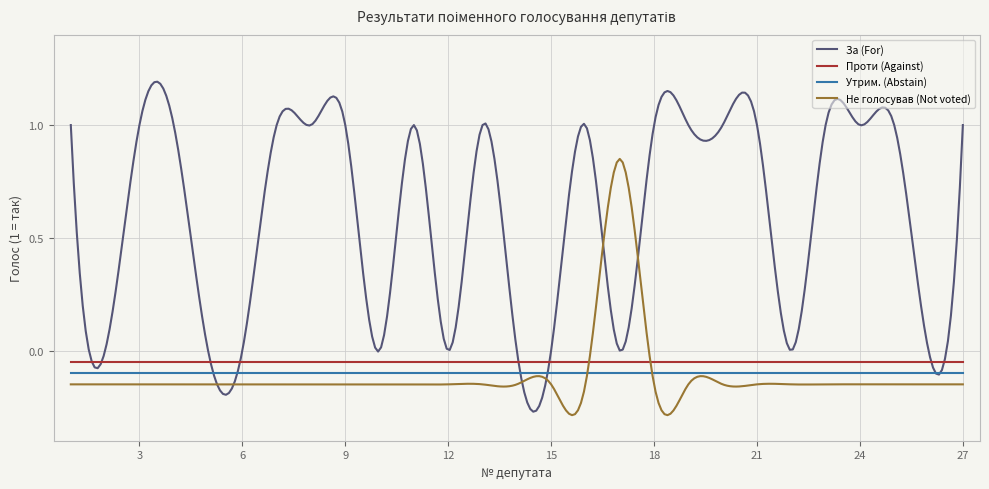

Reading left to right, extract all data points from this chart.

За (For): 1	0	1	1	0	0	1	1	1	0	1	0	1	0	0	1	0	1	1	1	1	0	1	1	1	0	1
Проти (Against): 0	0	0	0	0	0	0	0	0	0	0	0	0	0	0	0	0	0	0	0	0	0	0	0	0	0	0
Утрим. (Abstain): 0	0	0	0	0	0	0	0	0	0	0	0	0	0	0	0	0	0	0	0	0	0	0	0	0	0	0
Не голосував (Not voted): 0	0	0	0	0	0	0	0	0	0	0	0	0	0	0	0	1	0	0	0	0	0	0	0	0	0	0